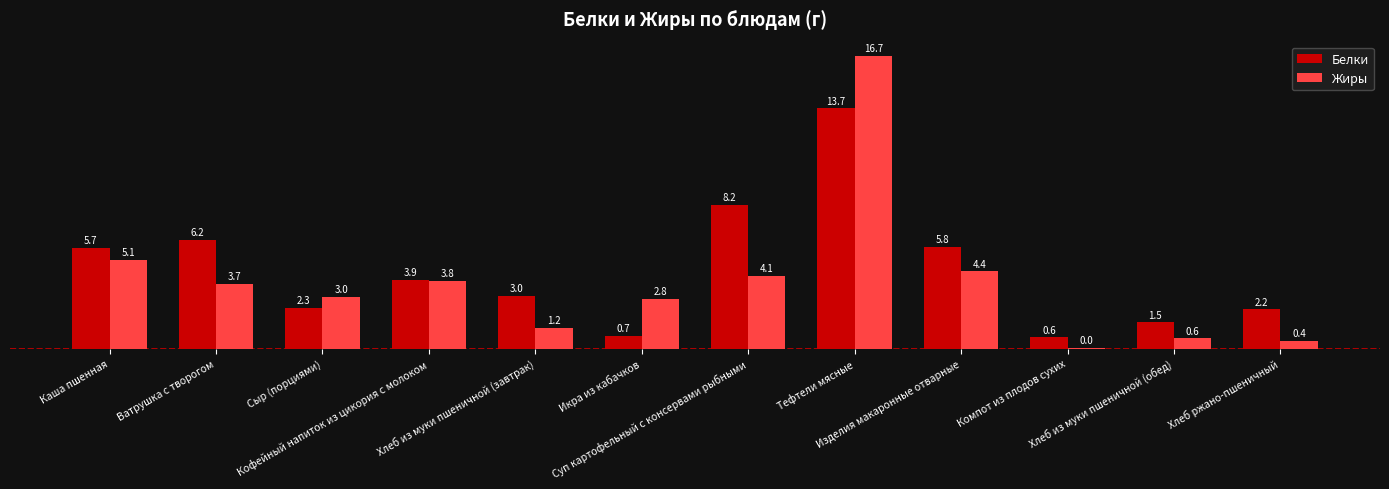

Which series has the largest total across all categories?

Белки